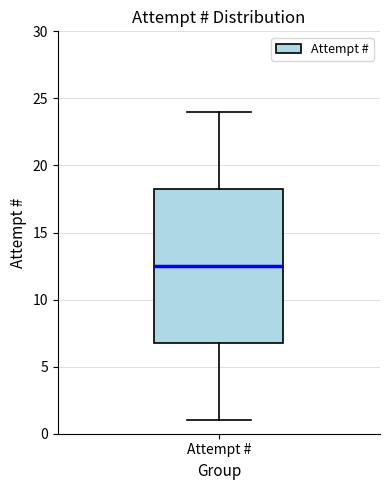

Read this box plot against the y-axis: the position of the median line, the range covered by the box, and the ends of both whiskers. The values are not printed on the chart, so give them approximately, as read against the axis.

median 12.5, box 7.0 to 18.5, whiskers 1.0 to 24.0